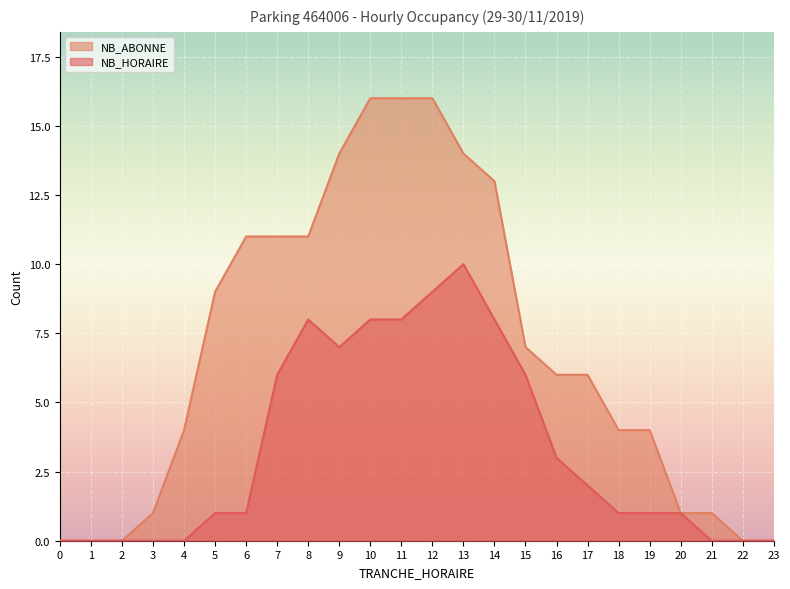

Reading right to left, extract all data points from this chart.

NB_HORAIRE: 23=0	22=0	21=0	20=1	19=1	18=1	17=2	16=3	15=6	14=8	13=10	12=9	11=8	10=8	9=7	8=8	7=6	6=1	5=1	4=0	3=0	2=0	1=0	0=0
NB_ABONNE: 23=0	22=0	21=1	20=1	19=4	18=4	17=6	16=6	15=7	14=13	13=14	12=16	11=16	10=16	9=14	8=11	7=11	6=11	5=9	4=4	3=1	2=0	1=0	0=0